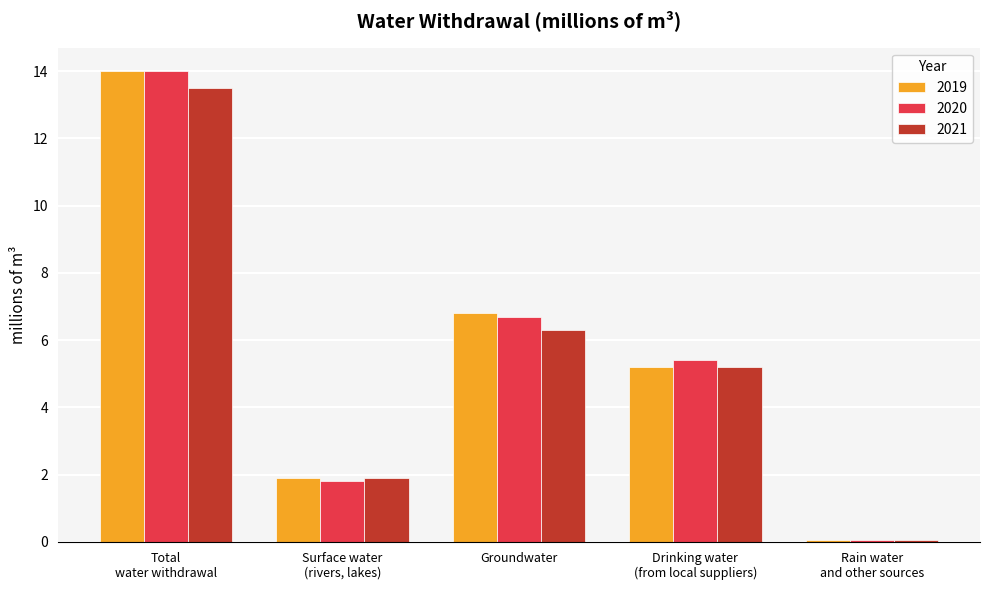

What is the value of the 2021 bar at the 4th from the left?

5.2